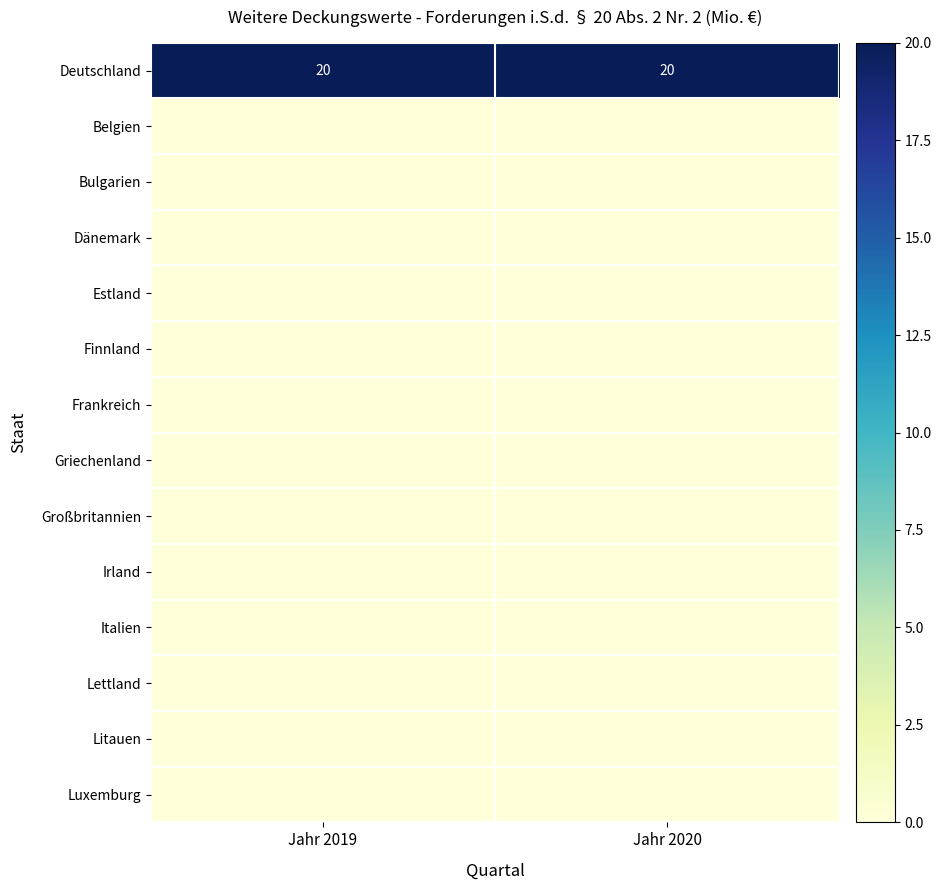

Is it true that Deutschland equals 20 at Jahr 2019?

True